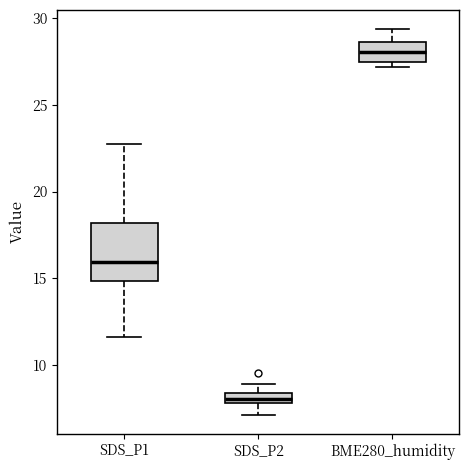

Which box is the tallest, from its lower edge to its upper edge?

SDS_P1